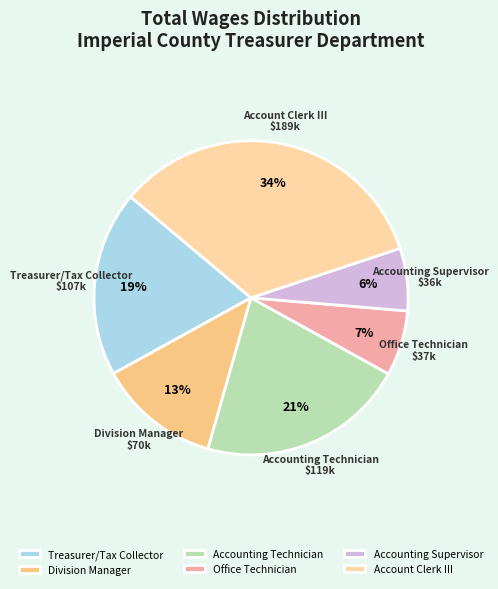

How many segments does this pie chart have?

6